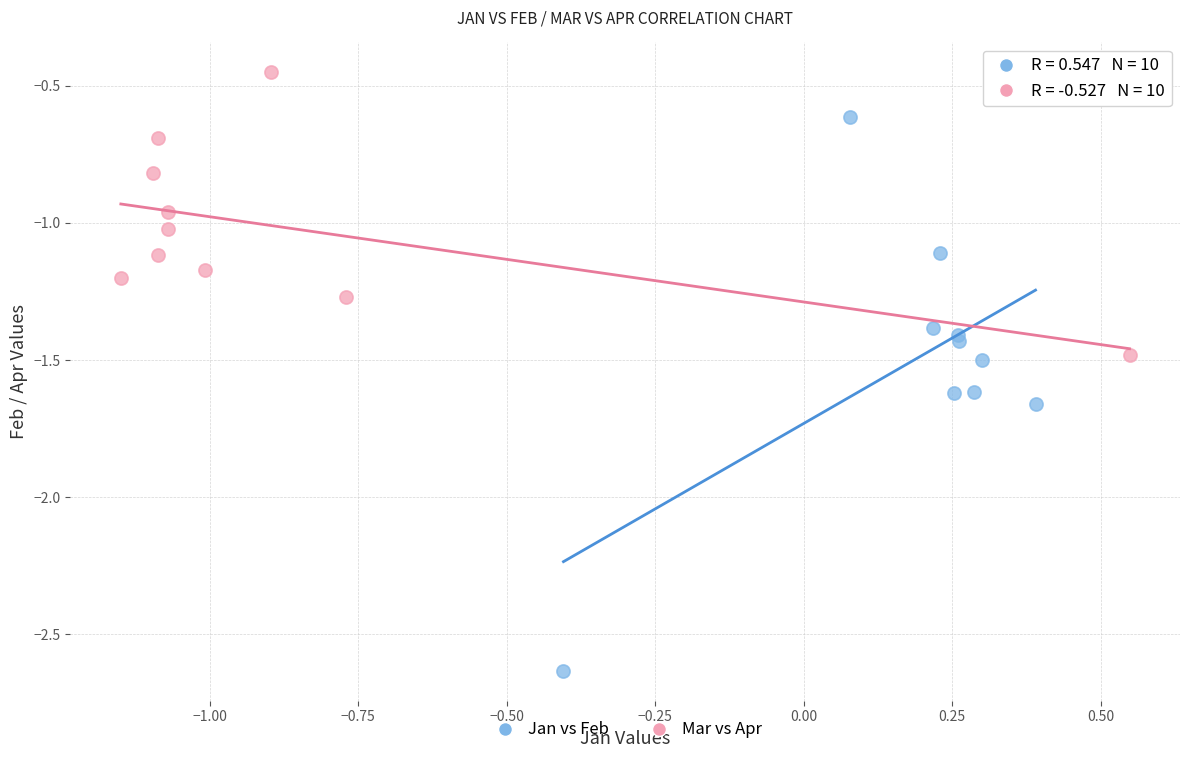

Which series contains the lowest Y value?

Jan vs Feb